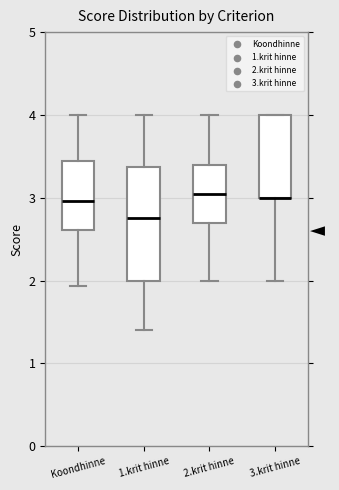

Which box is the tallest, from its lower edge to its upper edge?

1.krit hinne